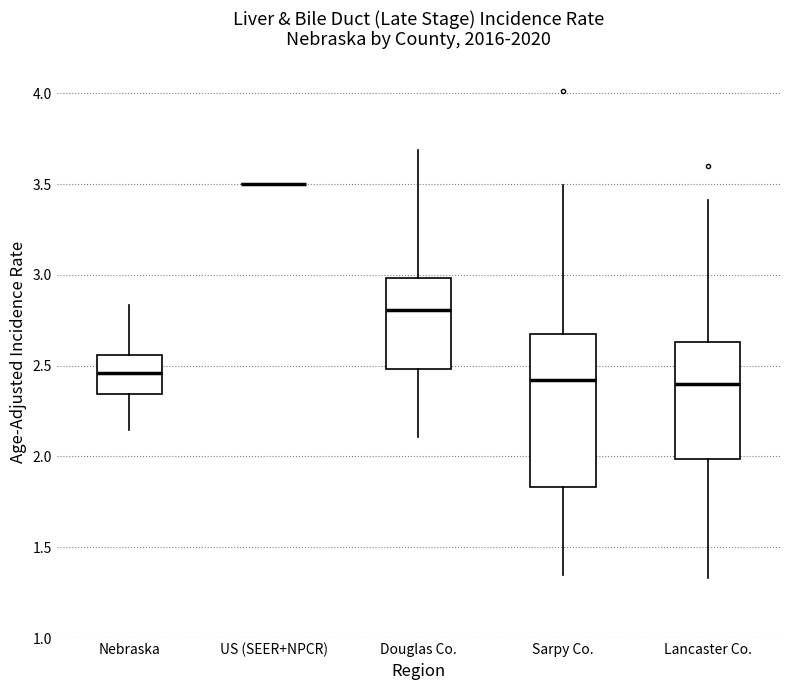

Reading left to right, read every box against the y-axis: the position of its median line, the range the box covers, and the ends of its whiskers. The values are not printed on the chart, so give them approximately, as read against the axis.

Nebraska: median 2.45, box 2.35 to 2.55, whiskers 2.15 to 2.85
US (SEER+NPCR): box collapsed to a line at 3.50, whiskers 3.50 to 3.50
Douglas Co.: median 2.80, box 2.50 to 3.00, whiskers 2.10 to 3.70
Sarpy Co.: median 2.40, box 1.85 to 2.65, whiskers 1.35 to 3.50
Lancaster Co.: median 2.40, box 2.00 to 2.65, whiskers 1.35 to 3.40